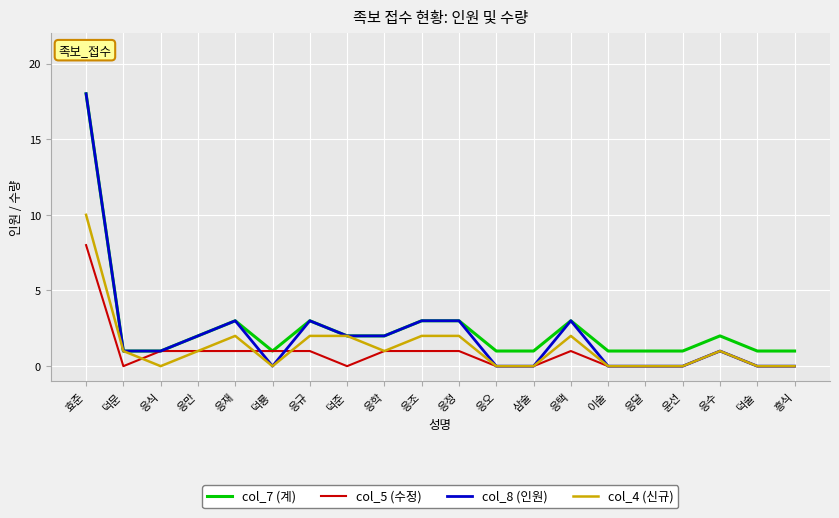

Where does the col_8 (인원) series first go above 1?

효준